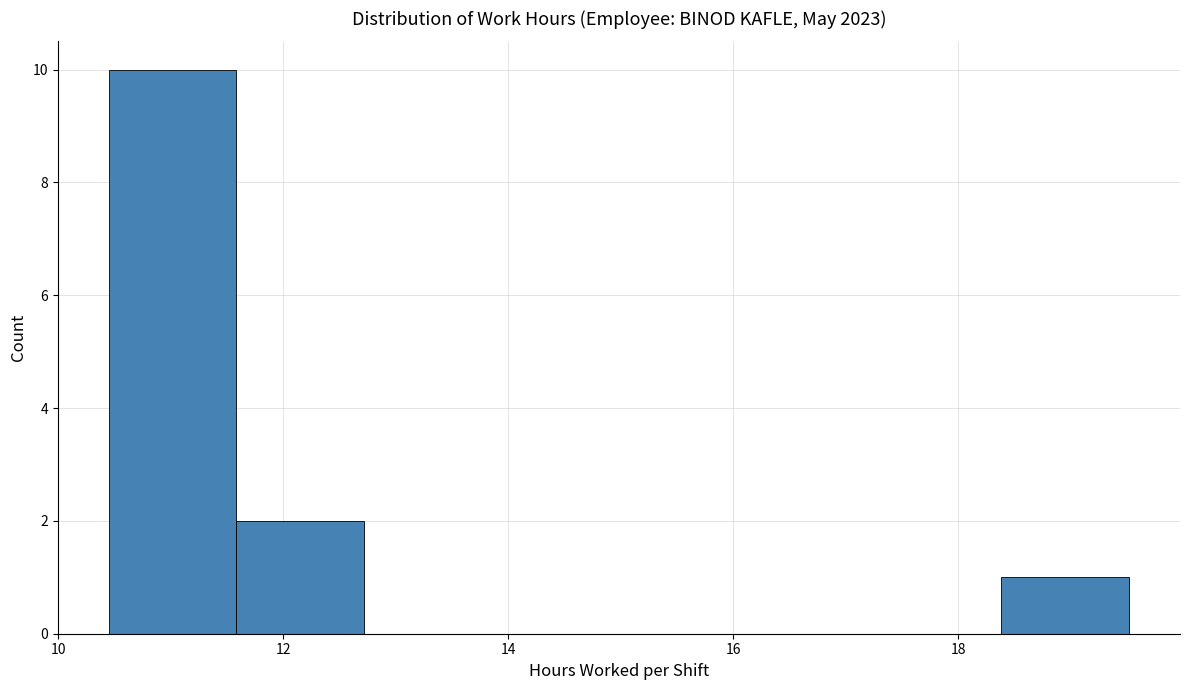

Which range on the x-axis has the tallest bar?

10.4 to 11.6